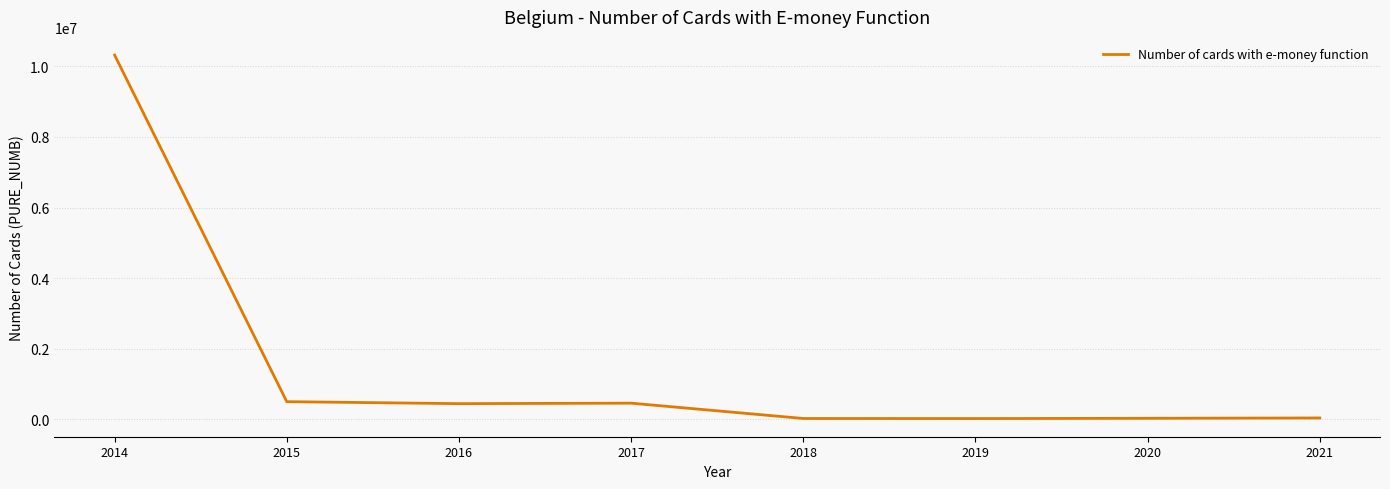

True or false: the data has more than 2 interior local peaks.

False